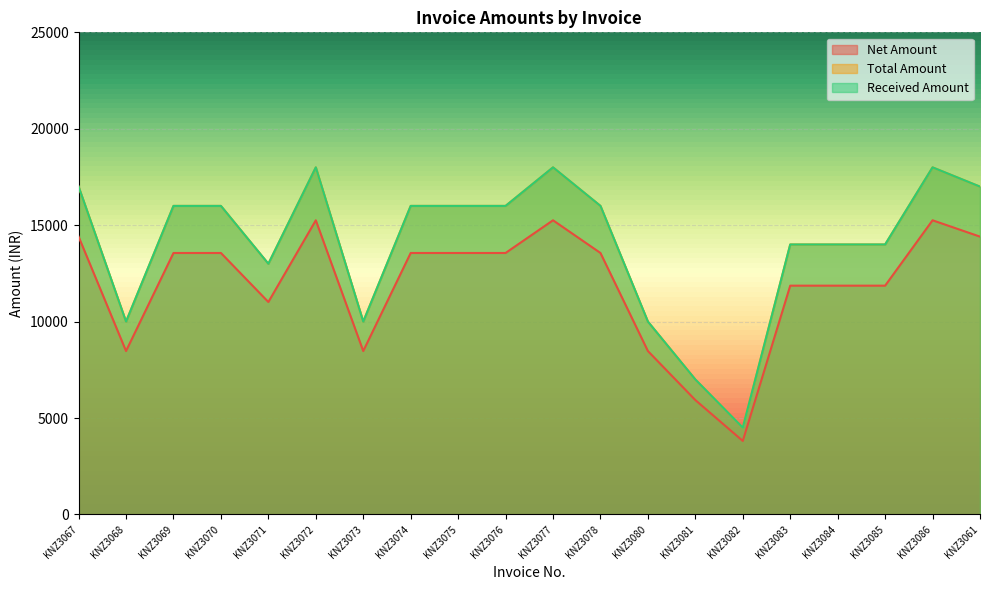

At which category is the sum across all series the highest?

KNZ3072